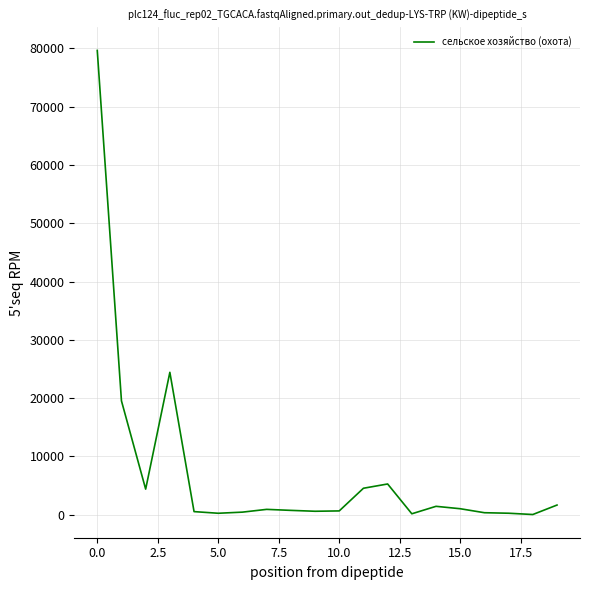

What is the maximum value shown in the chart?

79634